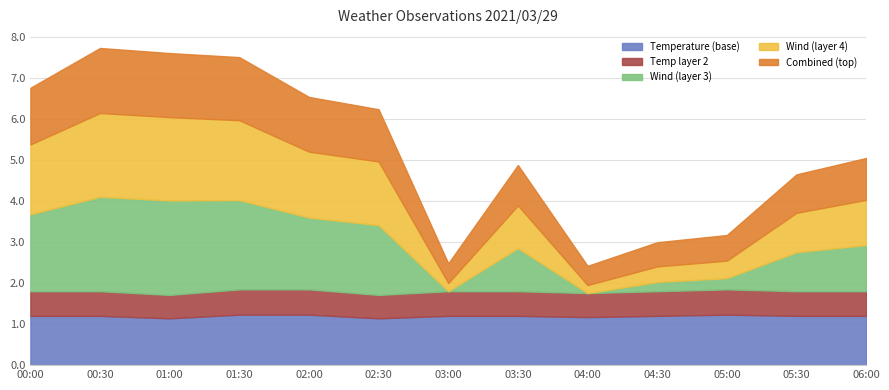

Between which two adjacent categories do Temperature and Wind Speed first intersect?

02:30 and 03:00